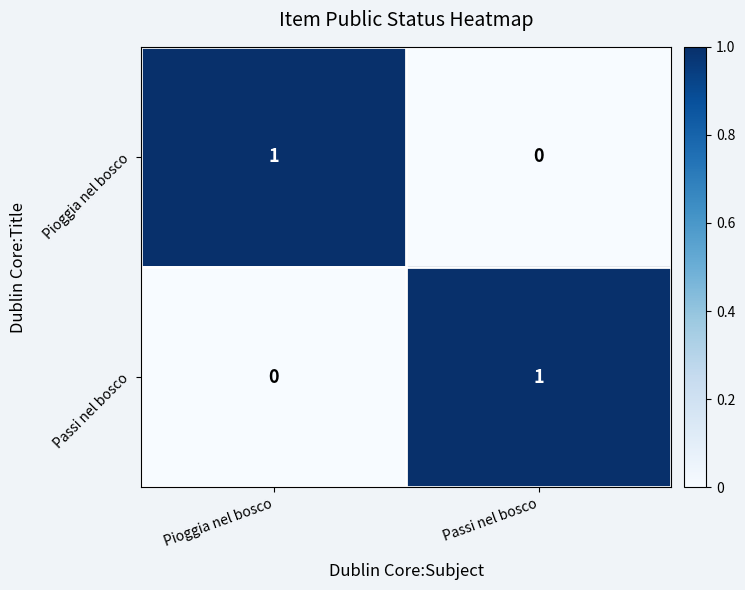

Rank the categories by Pioggia nel bosco value from highest to lowest.

Pioggia nel bosco, Passi nel bosco